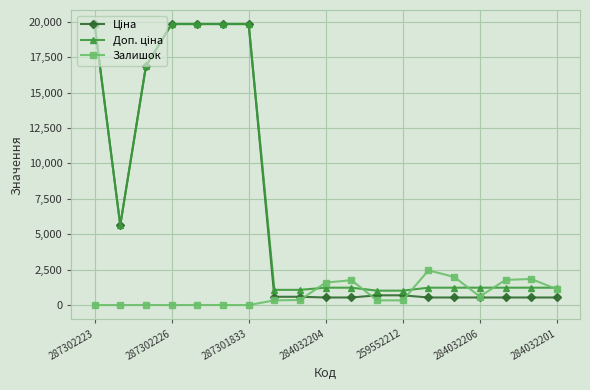

What is the value of the Залишок point at the 10th from the left?

1588.0